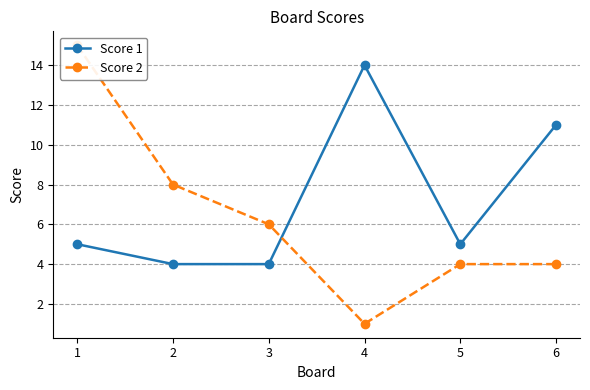

List the series in order of their overall mean, highest first.

Score 1, Score 2